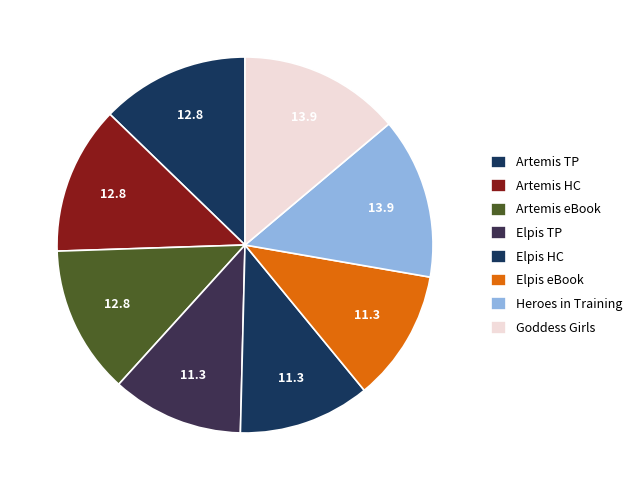

Which slice is the smallest?

Elpis the Hopeful (Trade Paperback)